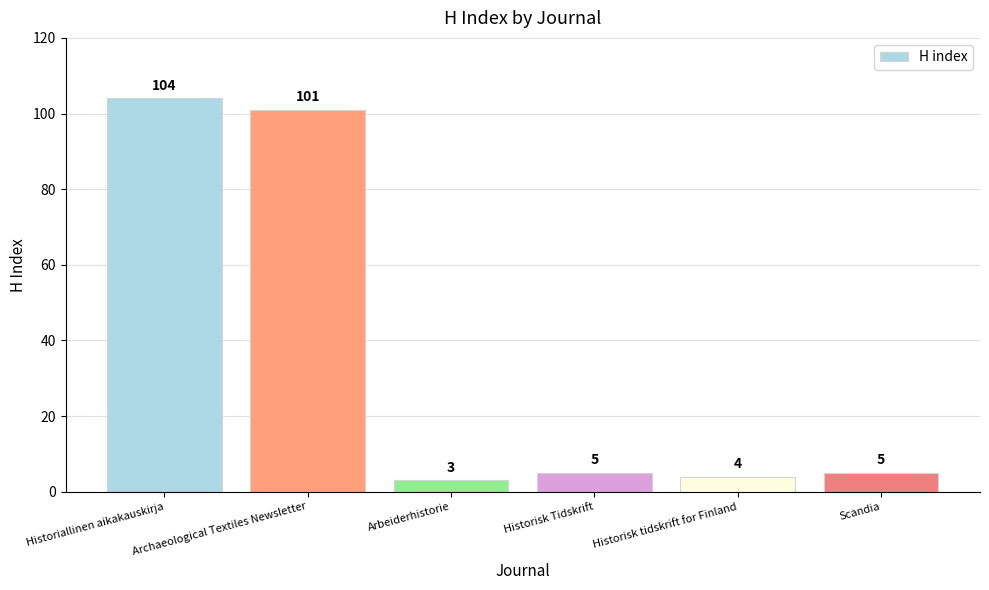

What is the ratio of the value at Archaeological Textiles Newsletter to the value at Historisk Tidskrift?

20.2